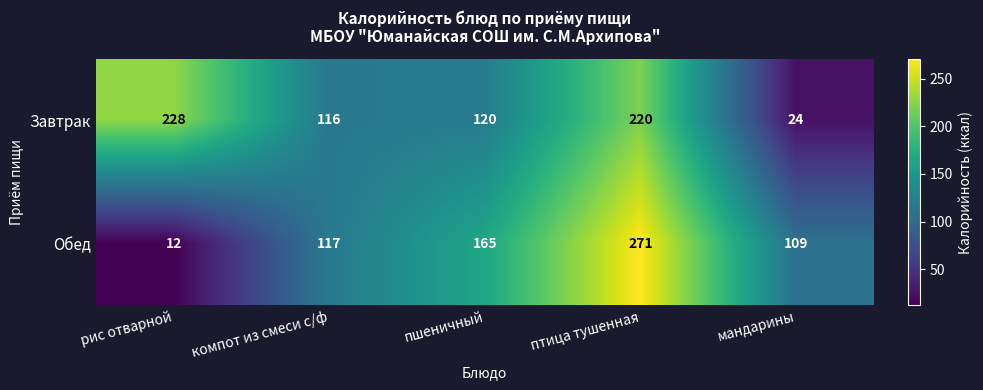

What is the spread (max minus min) of values at рис отварной?

216